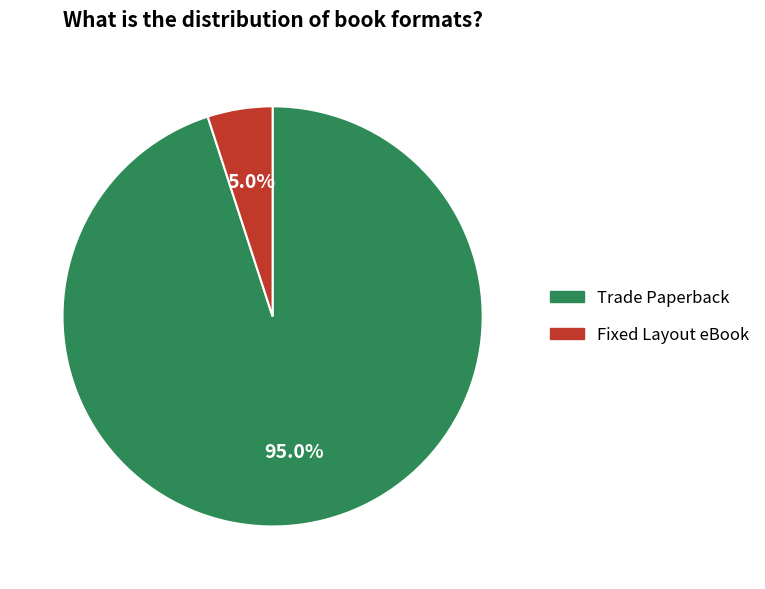

The Trade Paperback slice represents 83% of the pie. True or false?

False